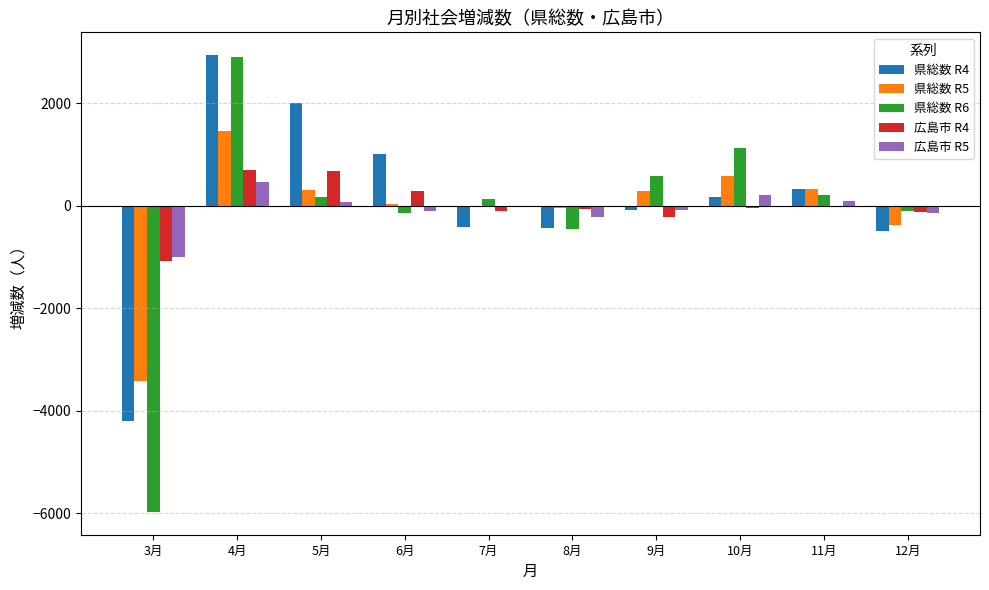

At which category is the sum across all series the highest?

4月